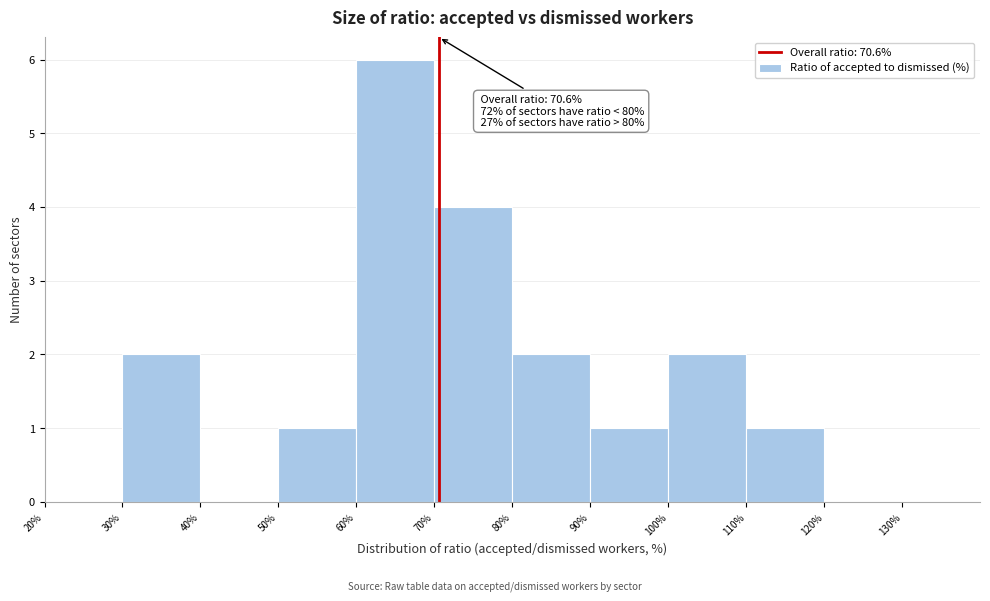

Over which range of the x-axis is the bar tallest?

60% to 70%